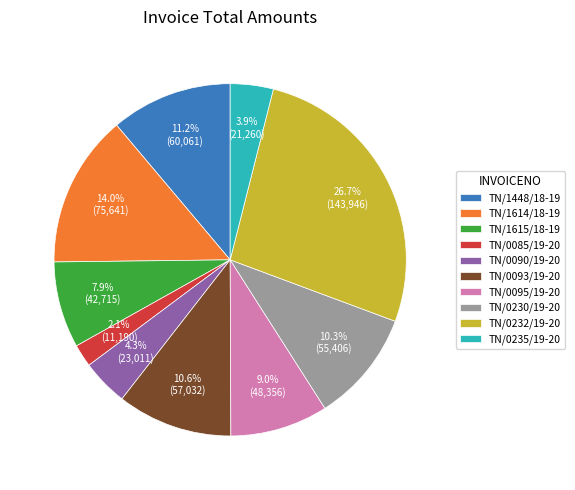

Is the sum of TN/0095/19-20 and TN/0230/19-20 greater than half?

No